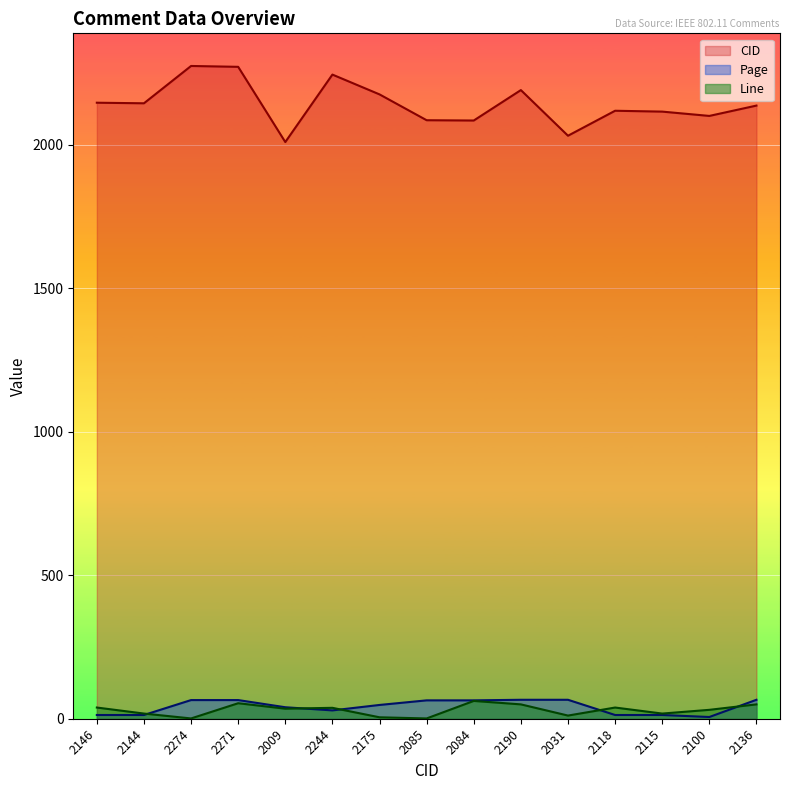

How many intersections are there between Line and Page?

5